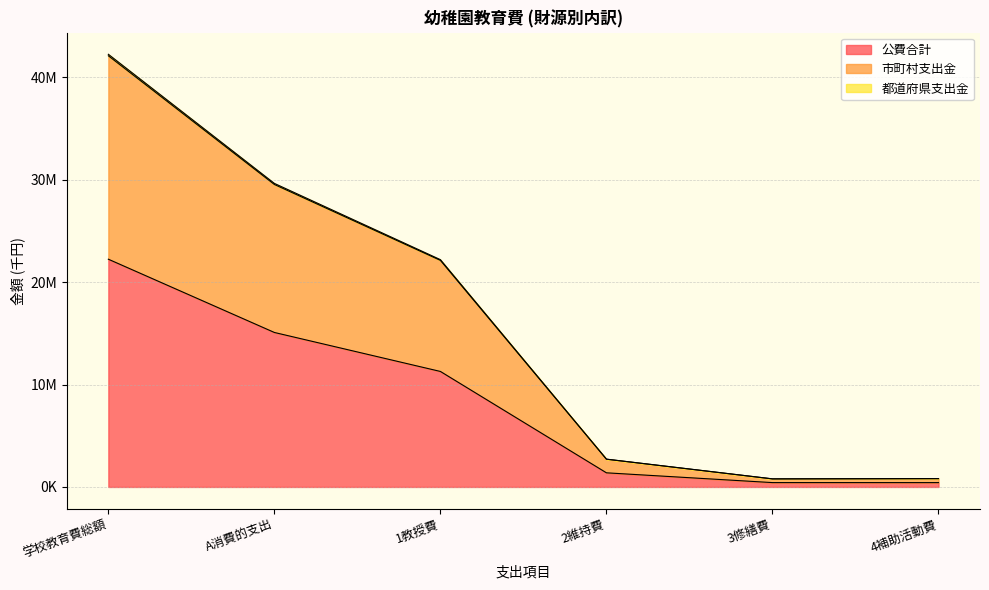

The value of 公費合計 at 3修繕費 is 424475. True or false?

True